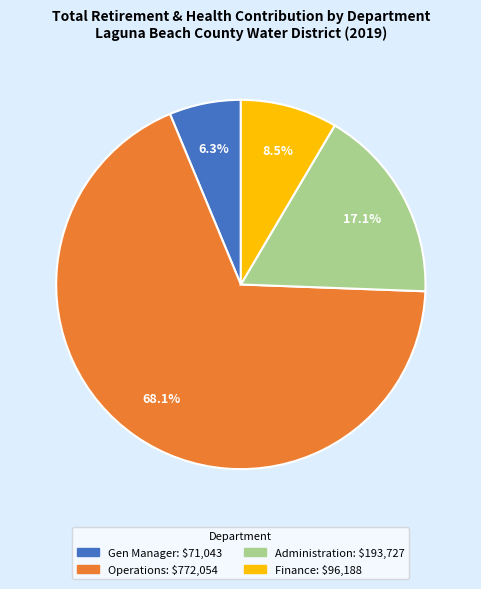

Which category has the biggest portion of the pie?

Operations